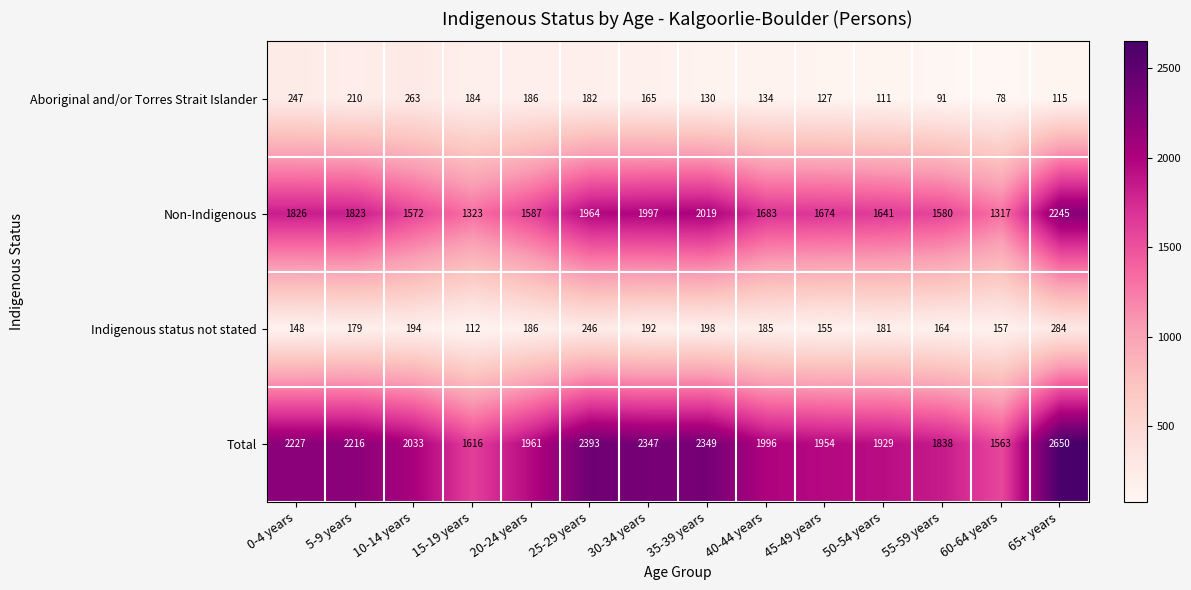

What is the difference between the Total values at 10-14 years and 65+ years?

617